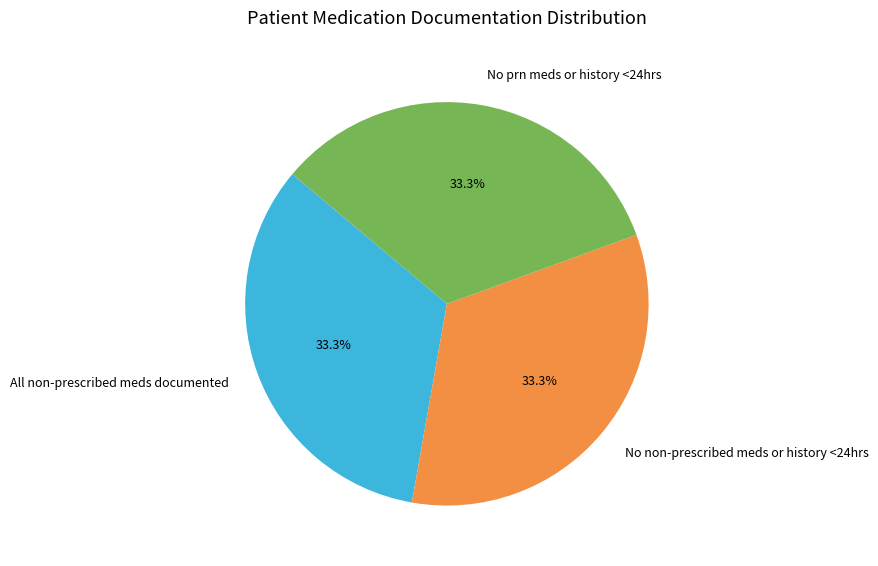

Approximately how many times larger is the value at No non-prescribed meds or history <24hrs compared to No prn meds or history <24hrs?

1.0